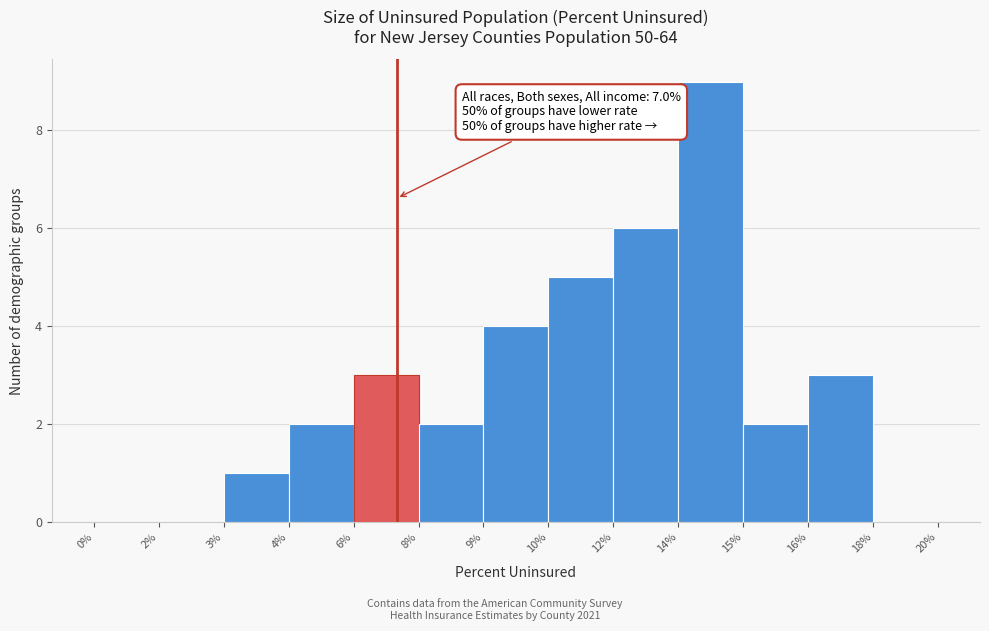

Reading left to right, list all the values displayed in this chart.

0%=0	2%=0	3%=1	4%=2	6%=3	8%=2	9%=4	10%=5	12%=6	14%=9	15%=2	16%=3	18%=0